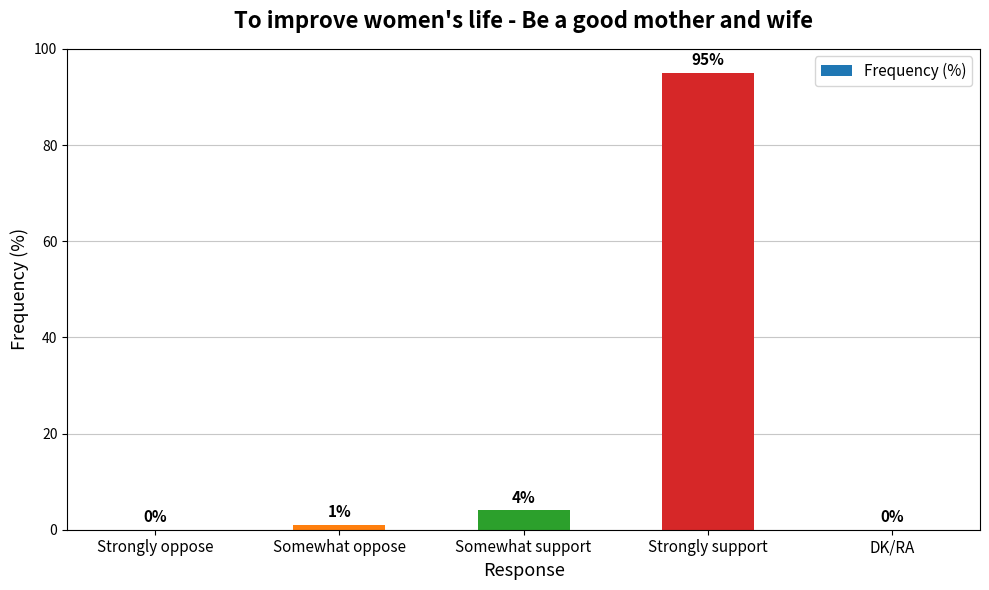

Where is the data nearest to the value 47?

Somewhat support